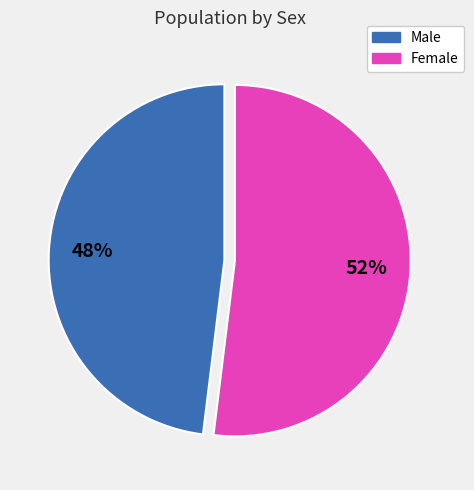

Which category has the smallest portion of the pie?

Male